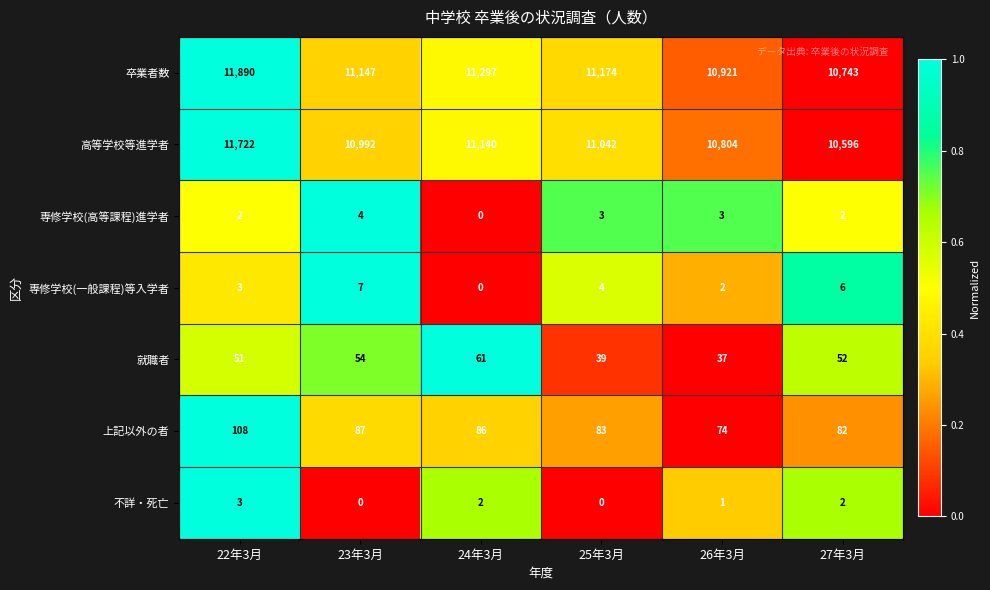

List the series in order of their peak value, lowest first.

不詳・死亡, 専修学校(高等課程)進学者, 専修学校(一般課程)等入学者, 就職者, 上記以外の者, 高等学校等進学者, 卒業者数